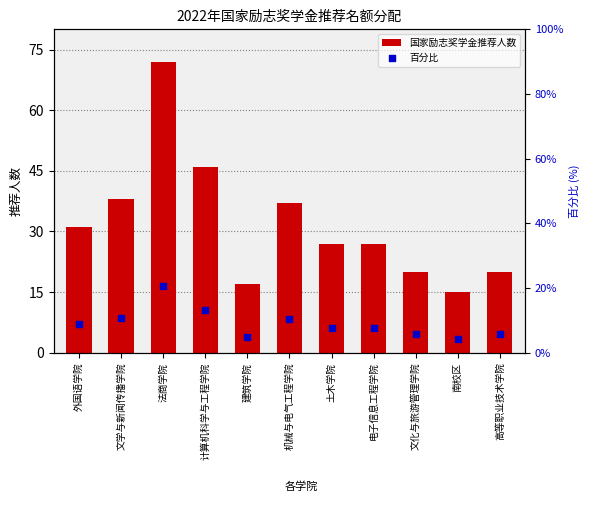

What is the total value across all series at 电子信息工程学院?

34.7